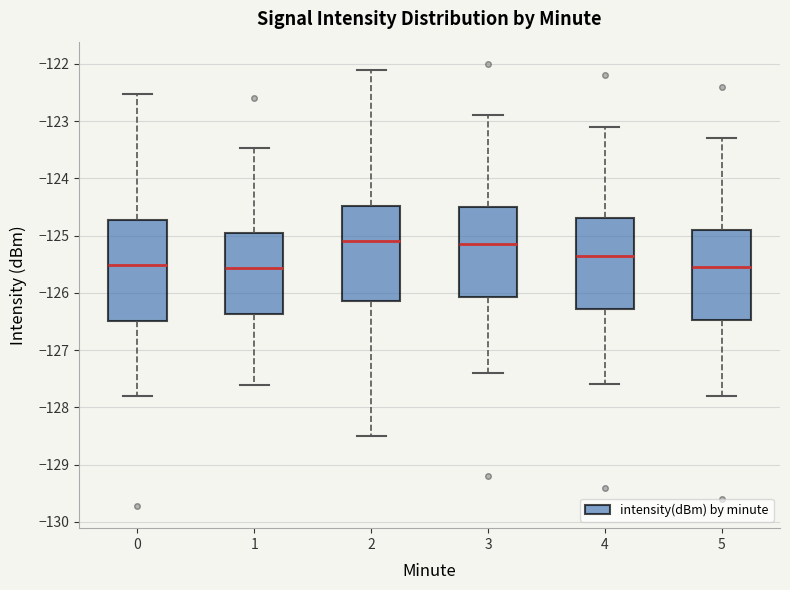

Reading left to right, transcribe this box plot: for each box, give where its median line is, the range the box spans, and where its two whiskers end, as read against the y-axis. The values are not printed on the chart, so give them approximately, as read against the axis.

0: median -125.5, box -126.5 to -124.7, whiskers -127.8 to -122.5
1: median -125.6, box -126.4 to -124.9, whiskers -127.6 to -123.5
2: median -125.1, box -126.1 to -124.5, whiskers -128.5 to -122.1
3: median -125.1, box -126.1 to -124.5, whiskers -127.4 to -122.9
4: median -125.3, box -126.3 to -124.7, whiskers -127.6 to -123.1
5: median -125.5, box -126.5 to -124.9, whiskers -127.8 to -123.3